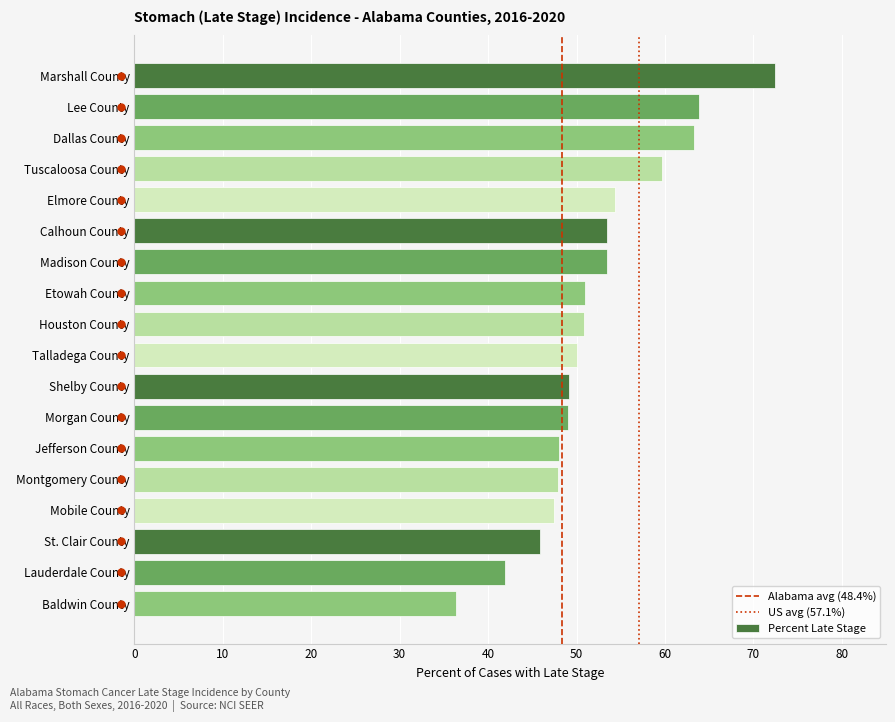

The chart shows a value of 49.0 at Morgan County. True or false?

True